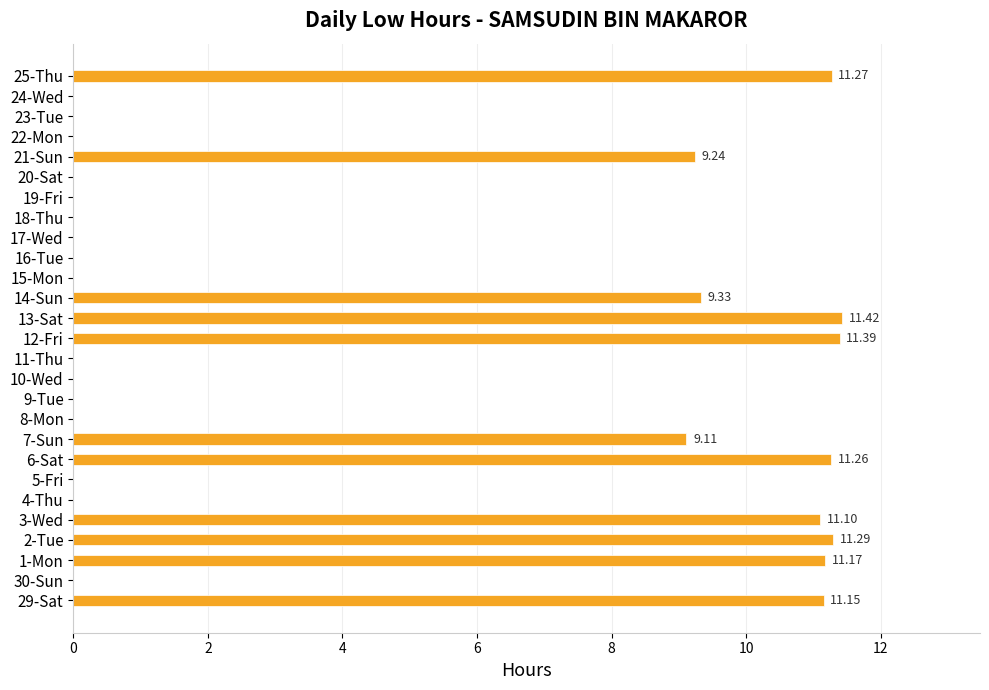

Where is the data nearest to the value 5?

7-Sun